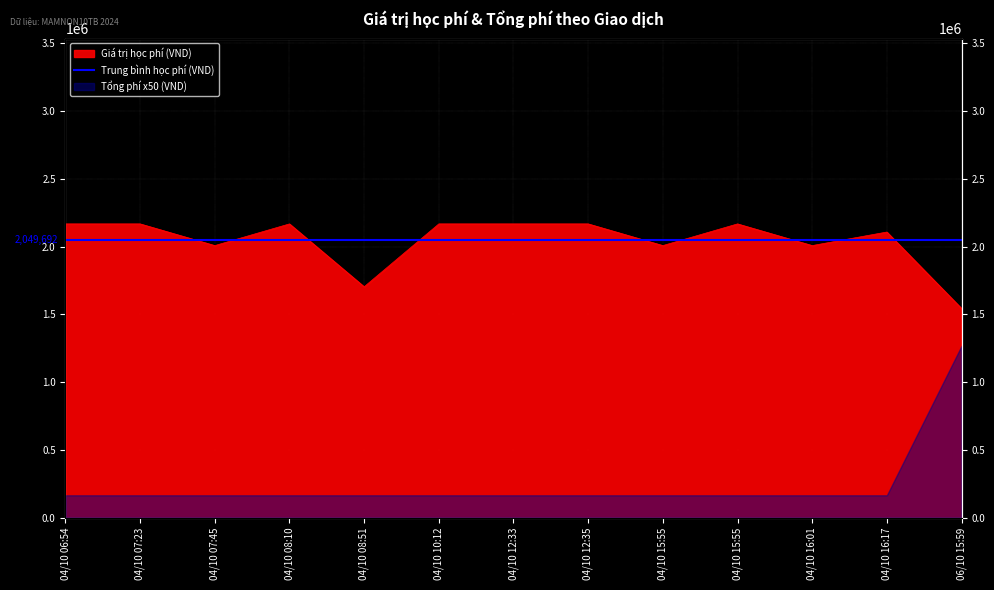

Where is the first local minimum?

04/10 07:45